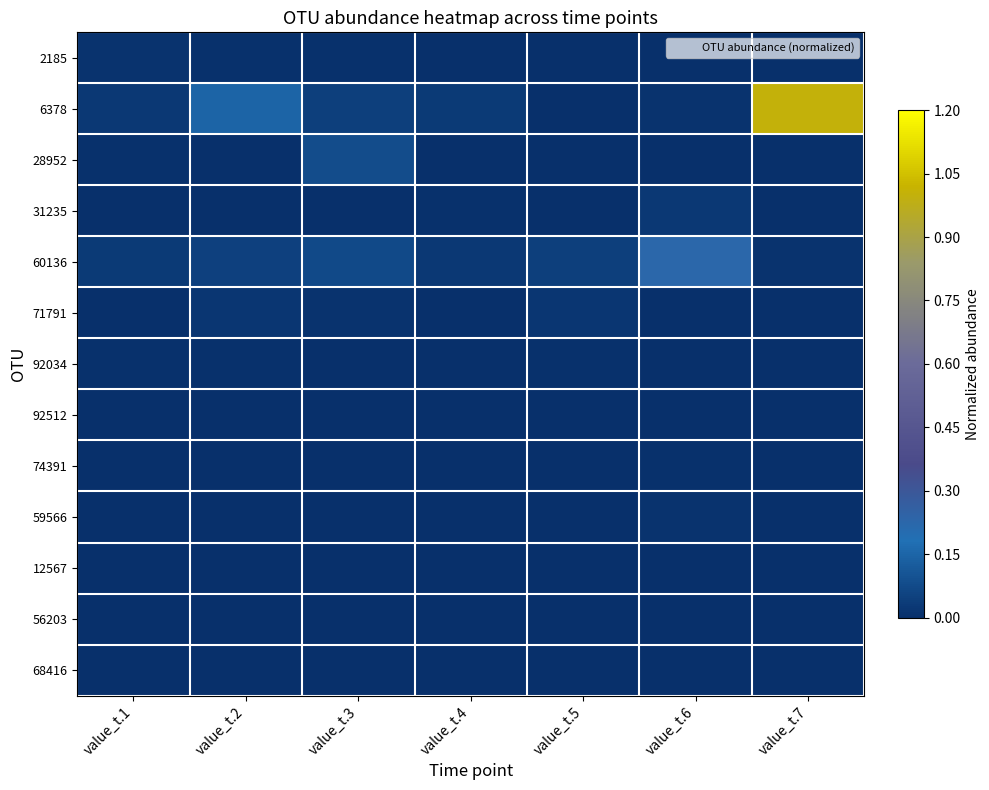

Which series changed the most between value_t.5 and value_t.7?

6378